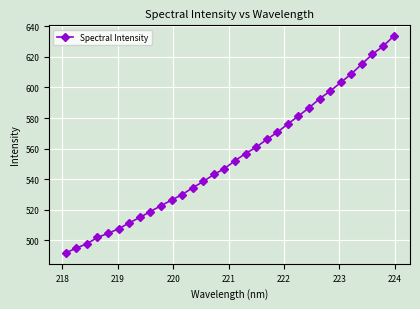

What is the difference between the maximum and second lowest values?

138.7